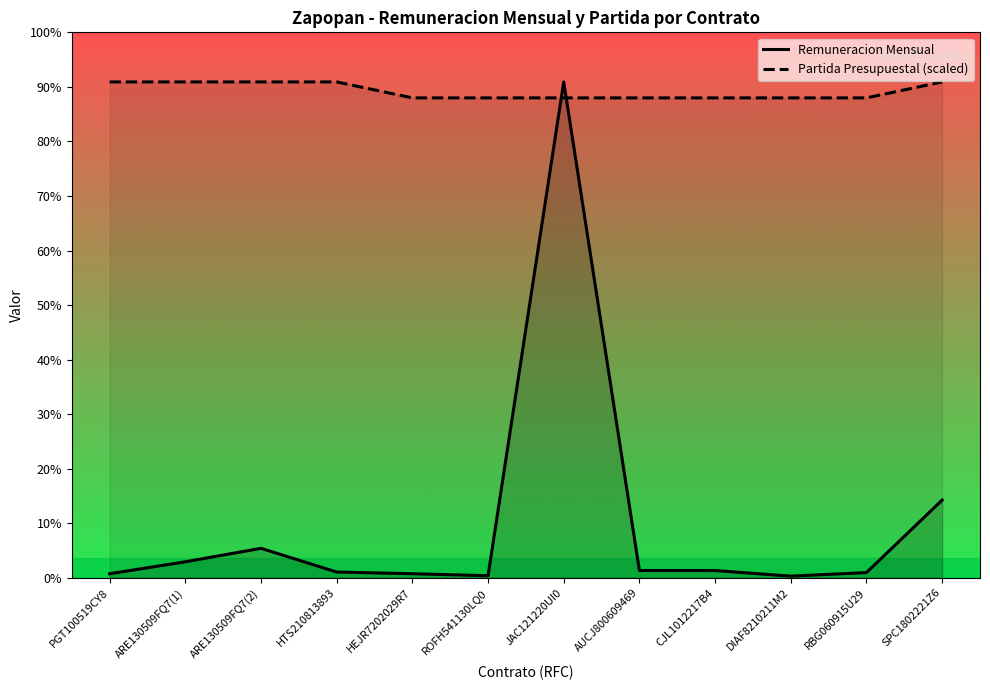

True or false: Partida Presupuestal (scaled) has more than 0 interior local peaks.

False